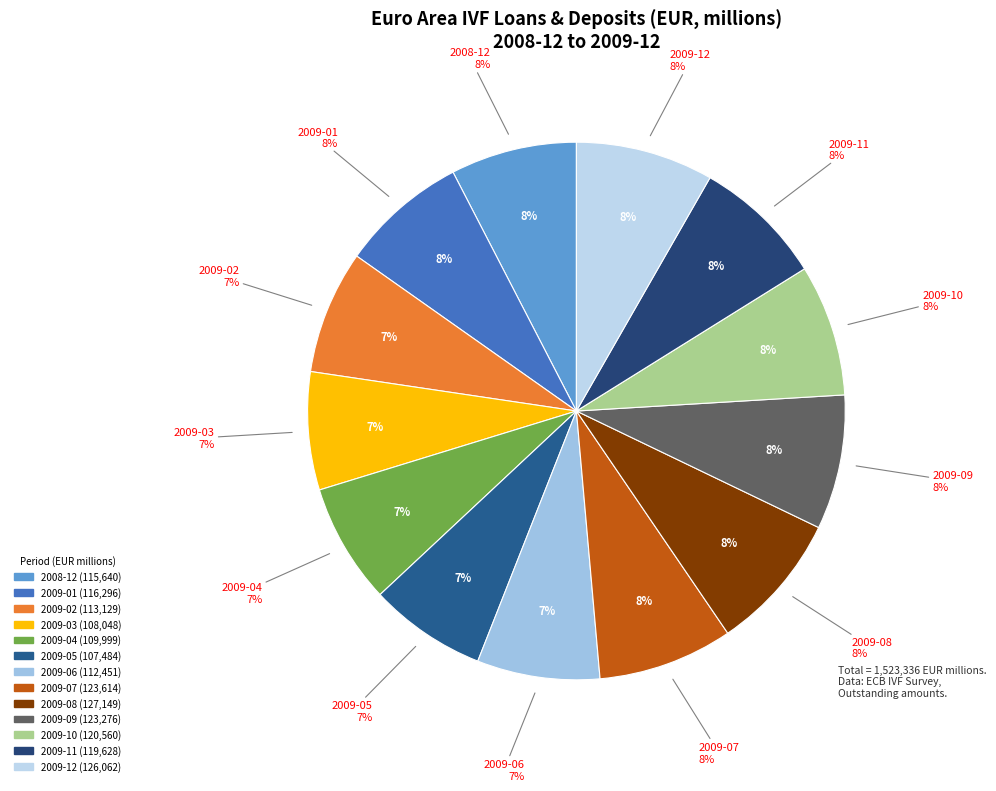

Which has a higher value, 2009-08 or 2009-02?

2009-08